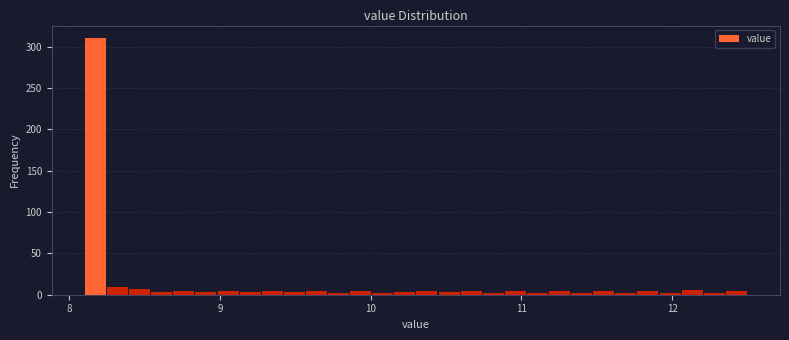

Read against the x-axis, roughly where is the centre of the tallest bar?

8.2